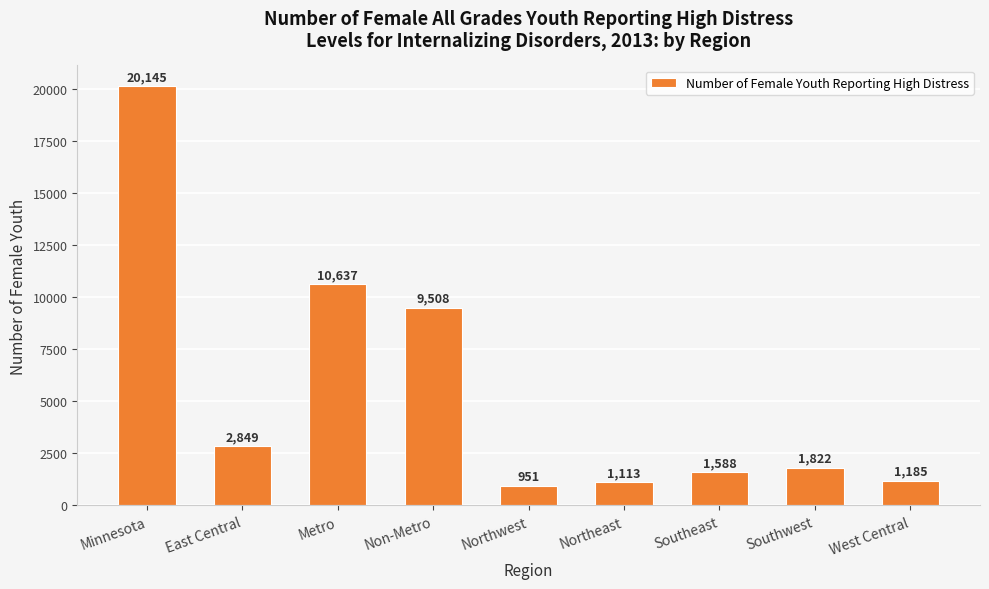

What is the value of the 2nd bar from the left?

2849